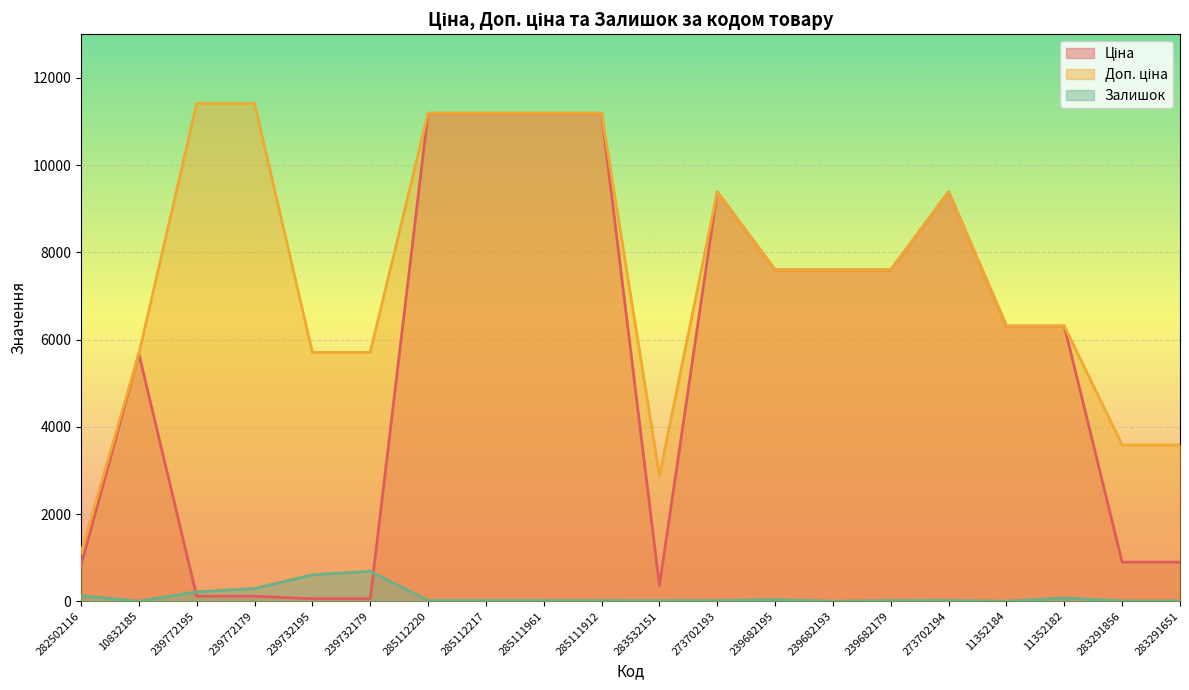

Is it true that Залишок equals 475.4 at 239772179?

False